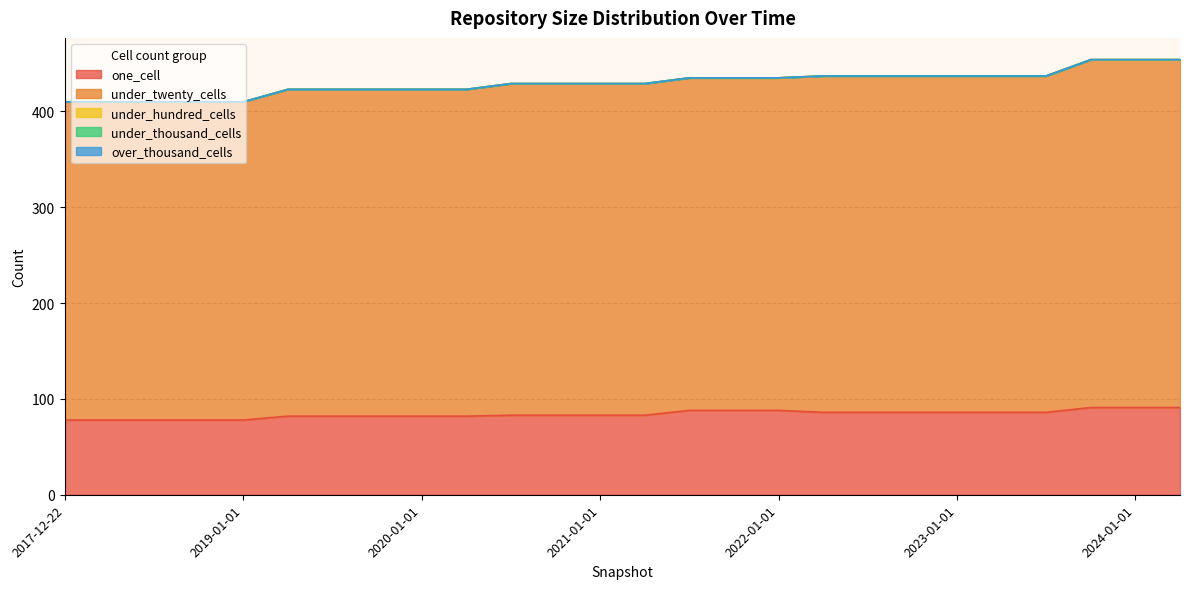

True or false: one_cell and under_hundred_cells intersect in this chart.

False